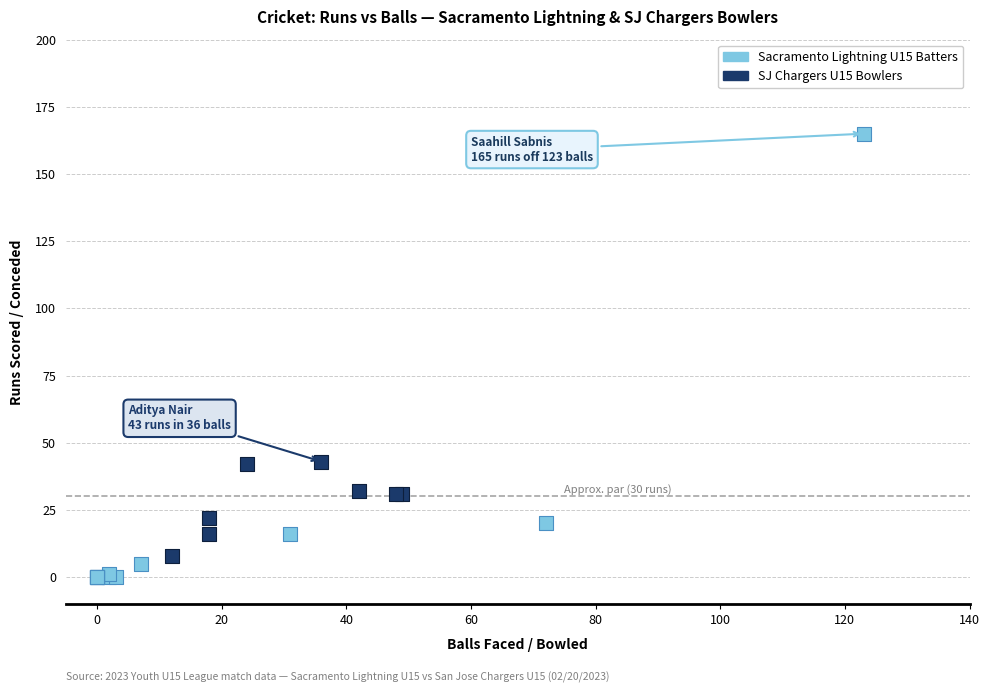

Which series has the largest Y range (max minus min)?

Sacramento Lightning U15 Batters